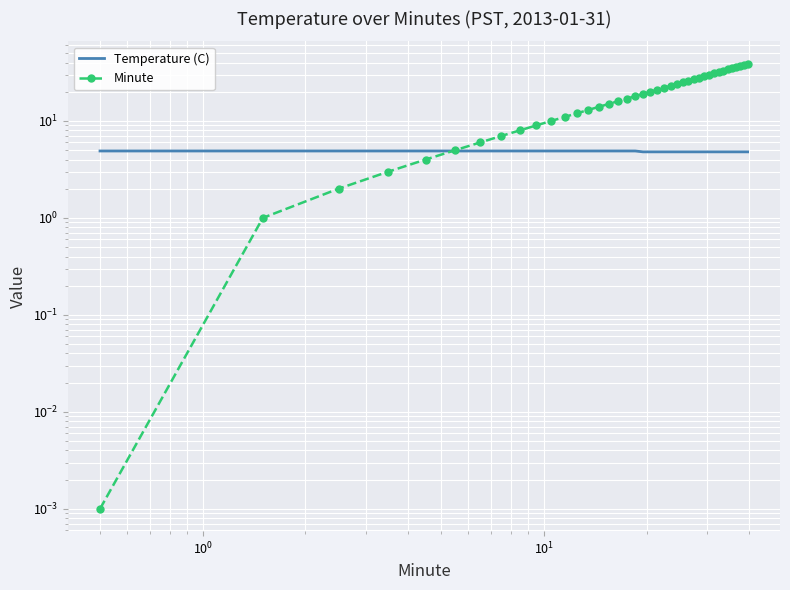

Count the Temperature (C) values in the range 4 to 5.

40